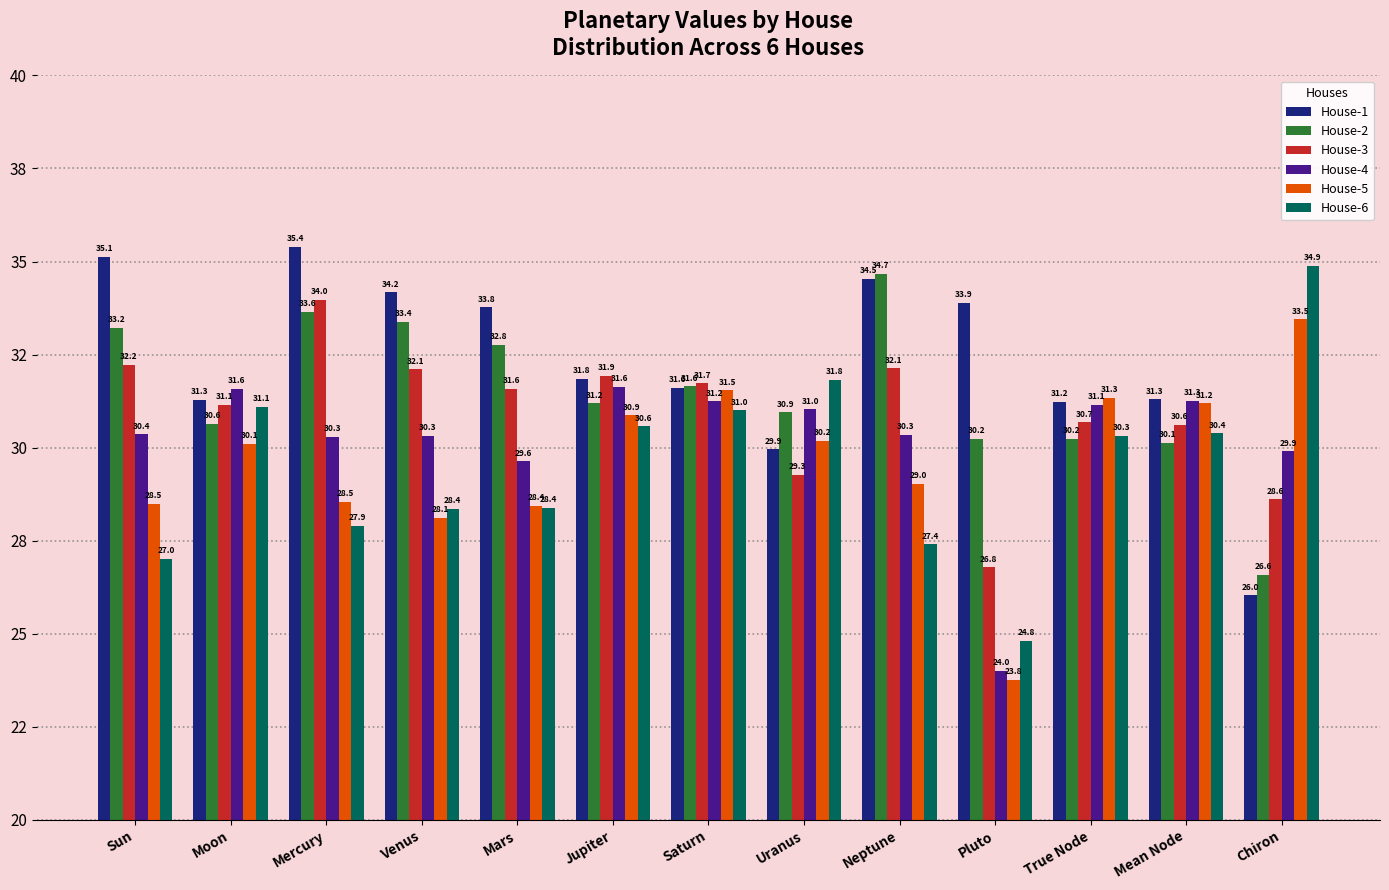

Does the chart contain any negative values?

No